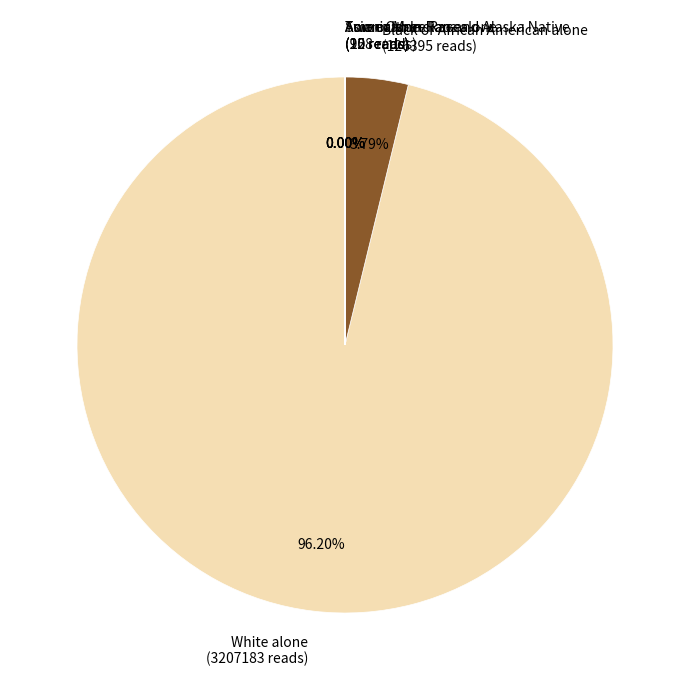

What is the majority slice?

White alone